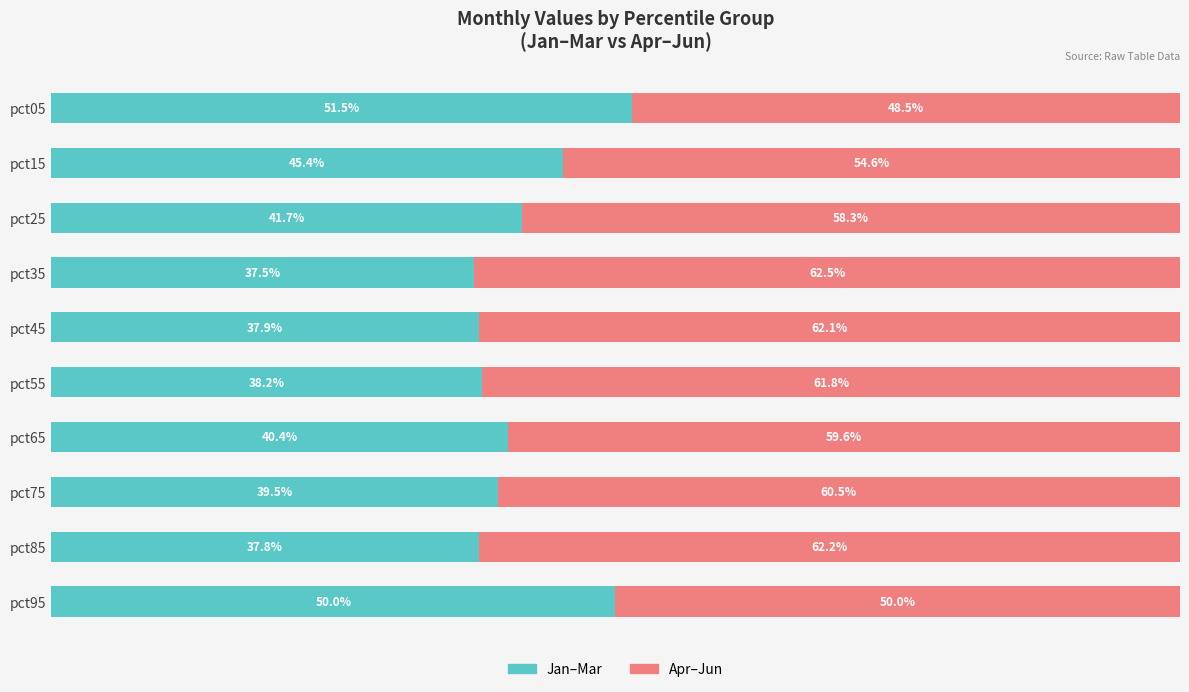

What is the value of the Apr-Jun (Right) bar at the 6th from the left?

61.8